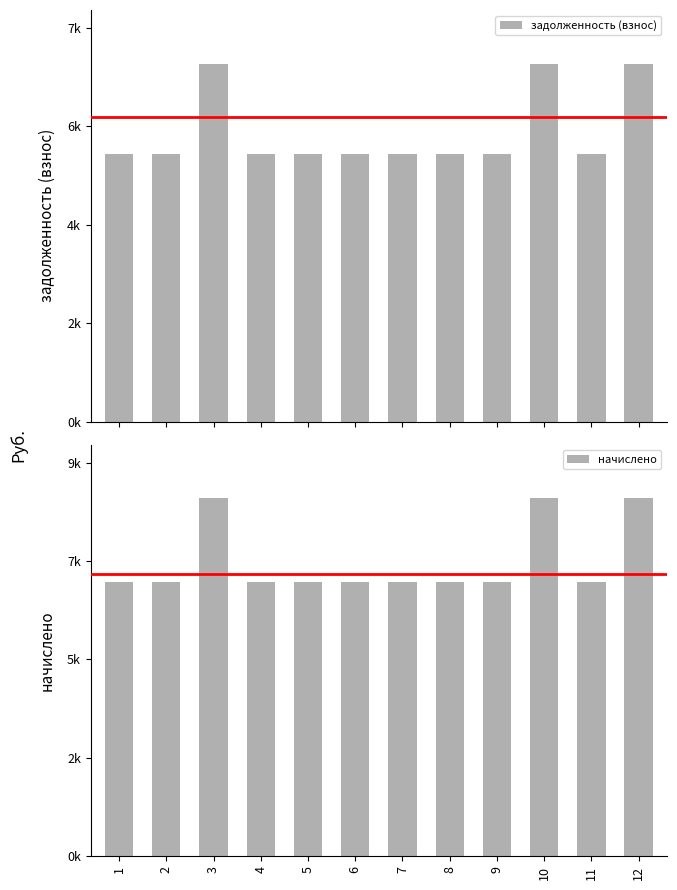

Rank the series at 4 from lowest to highest value.

задолженность (взнос), начислено